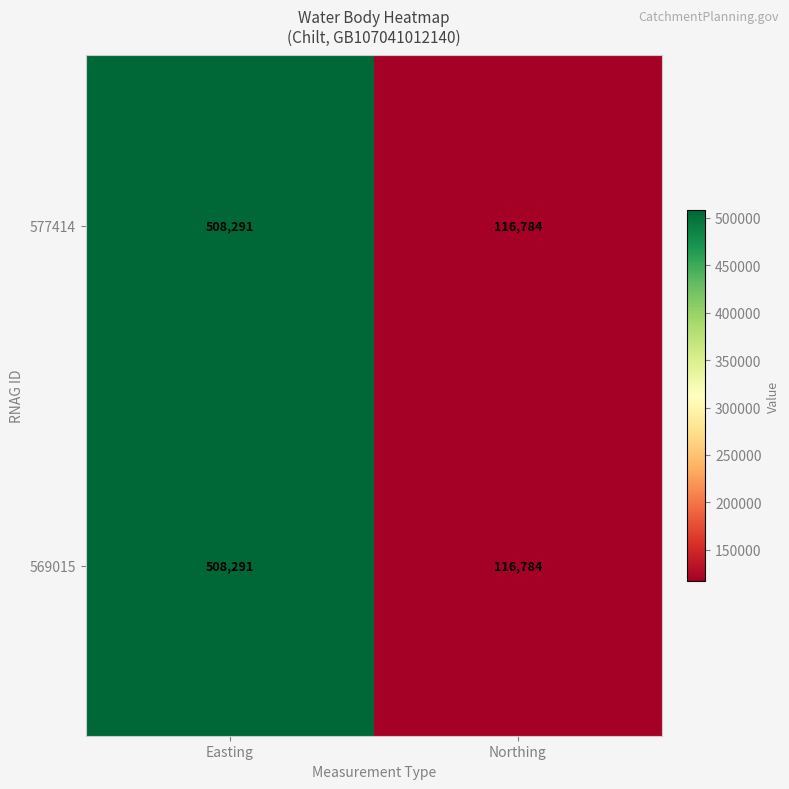

At which category does the chart reach its minimum across all series?

Northing